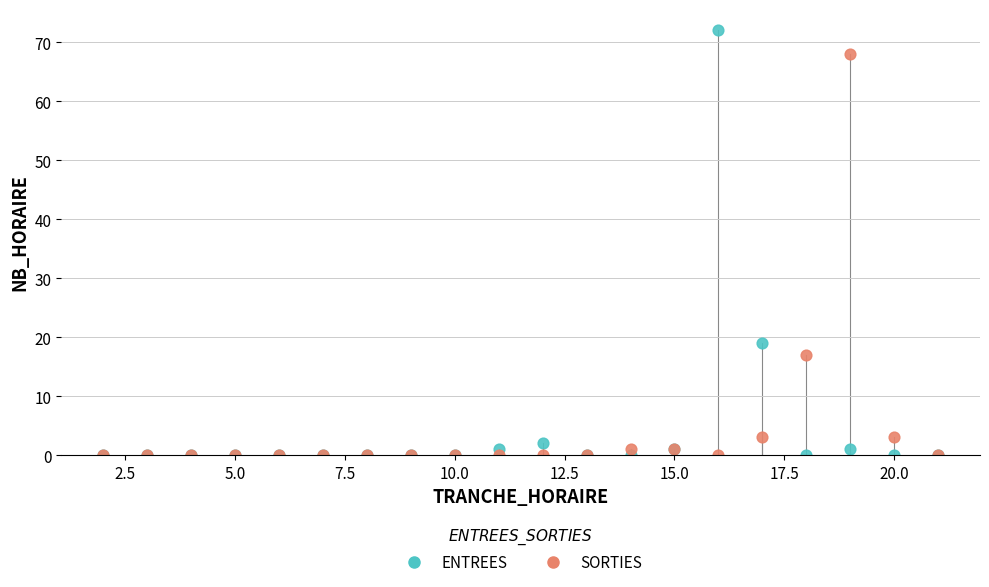

In the ENTREES series, what Y value is closest to 36?

19